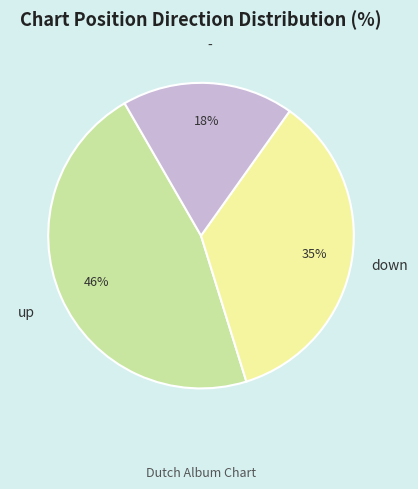

Is there any slice that represents more than half of the pie?

No